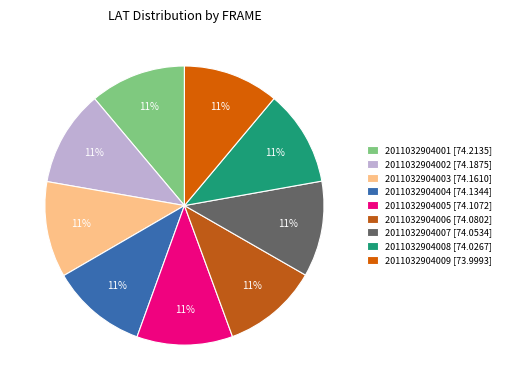

What percentage is the 2011032904007 slice, to the nearest percent?

11%